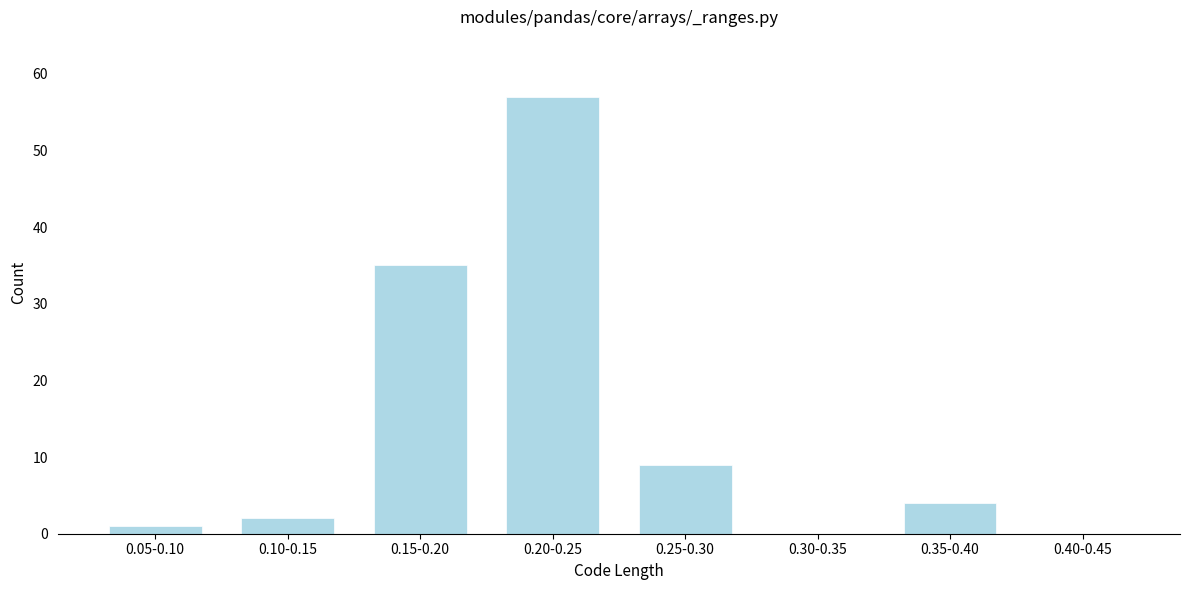

Reading left to right, what are all the values shown in this chart?

0.05-0.10=1	0.10-0.15=2	0.15-0.20=35	0.20-0.25=57	0.25-0.30=9	0.30-0.35=0	0.35-0.40=4	0.40-0.45=0